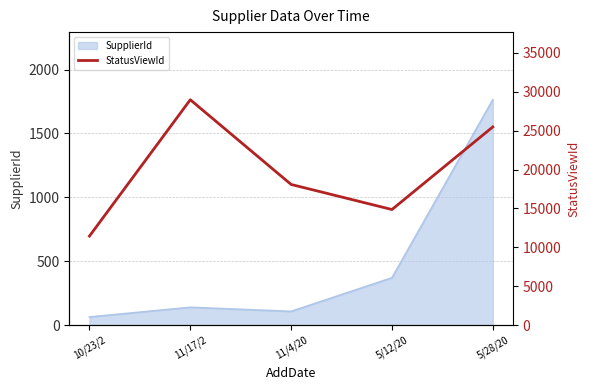

How many values are between 14863 and 25480?

3